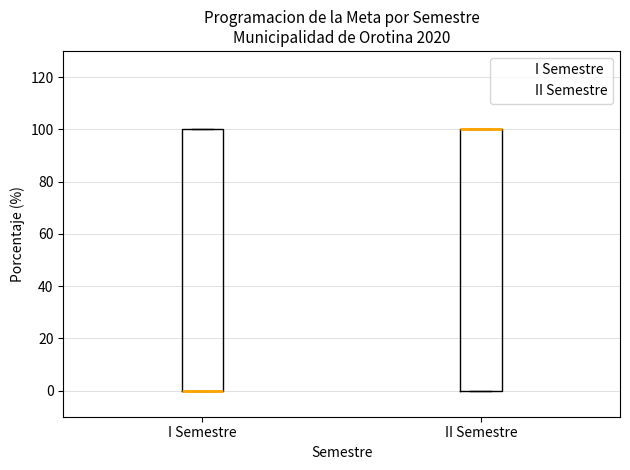

Where is the upper edge of the box for II Semestre on the y-axis? The values are not printed on the chart, so give them approximately, as read against the axis.

100